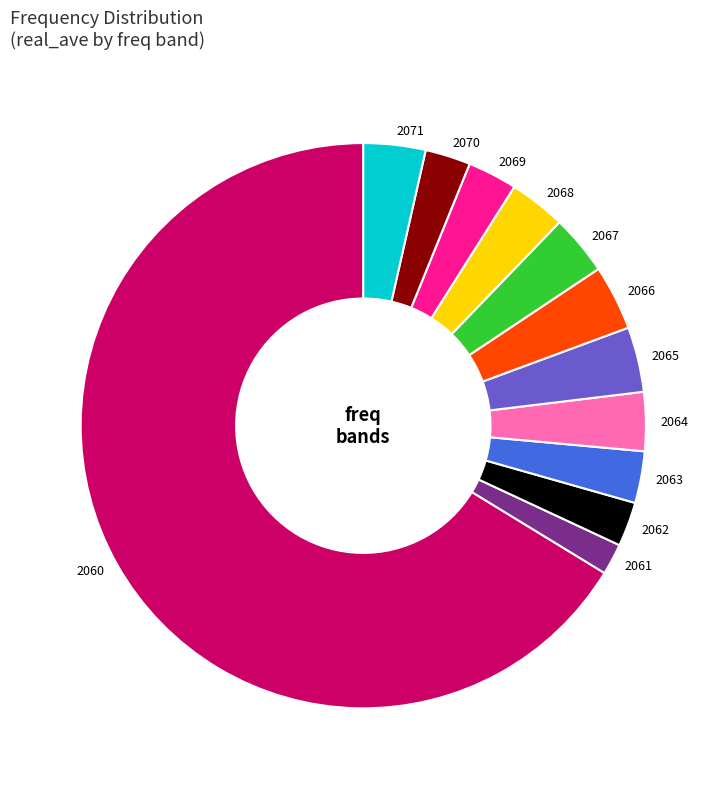

Does 2062 account for over 50% of the chart?

No